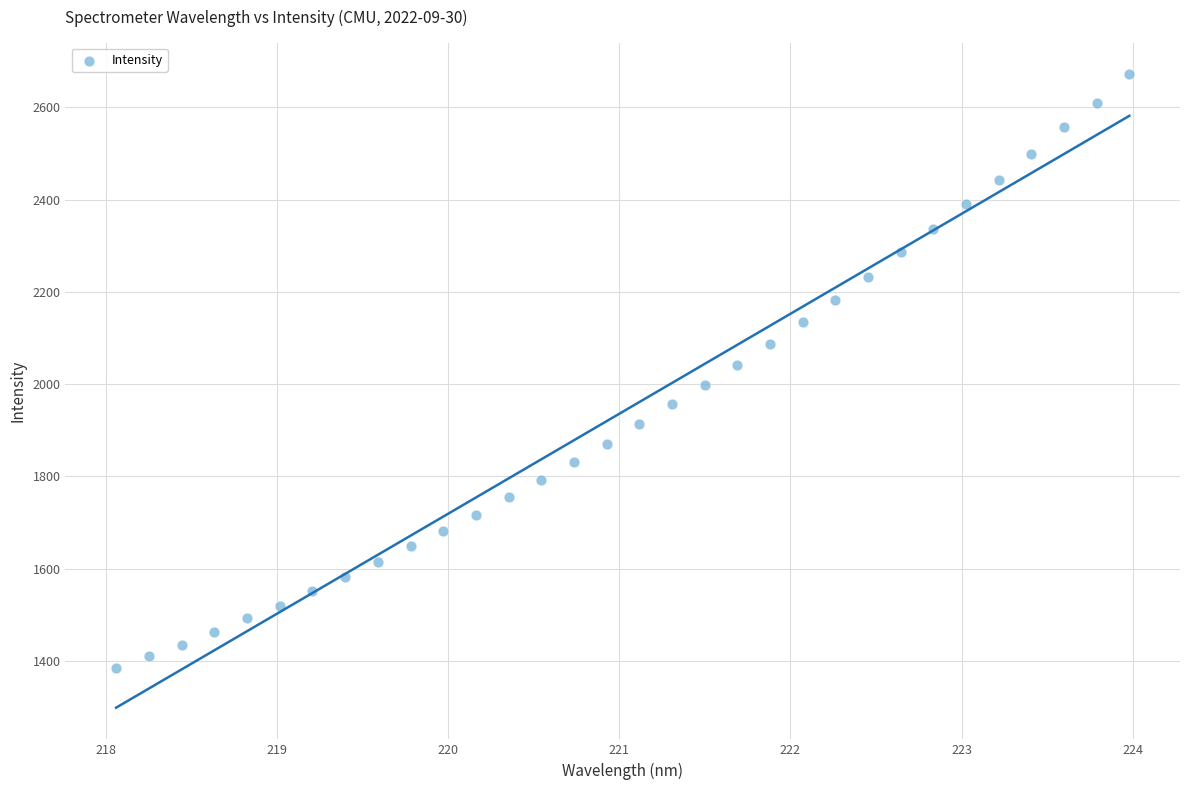

What is the range of X values (max minus min)?

5.9